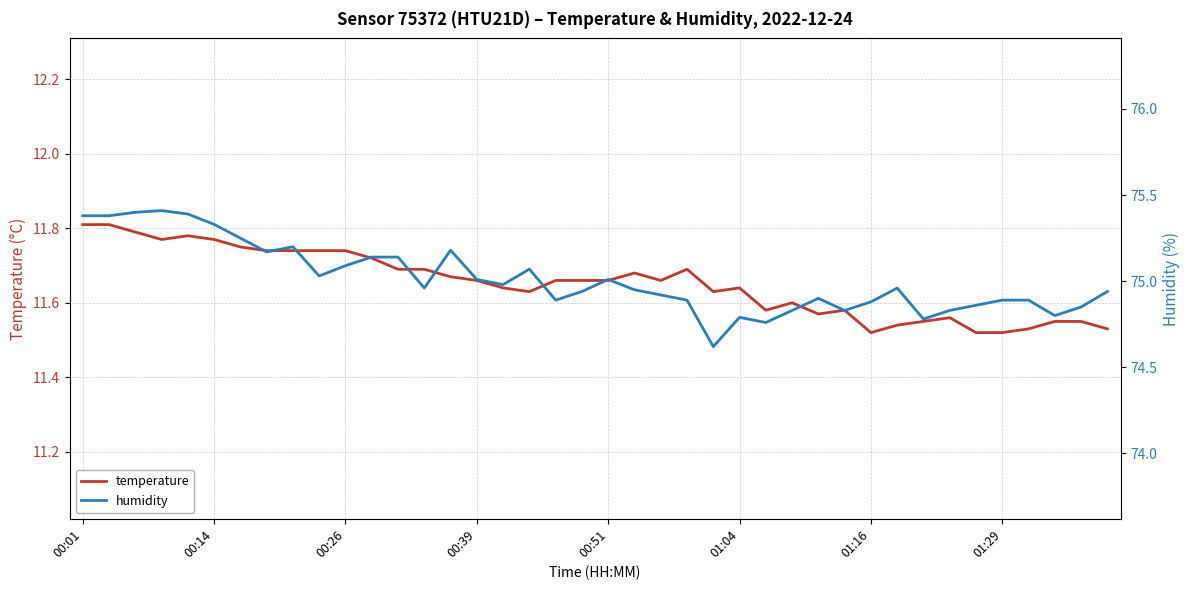

Count the temperature values in the range 11 to 12.

40